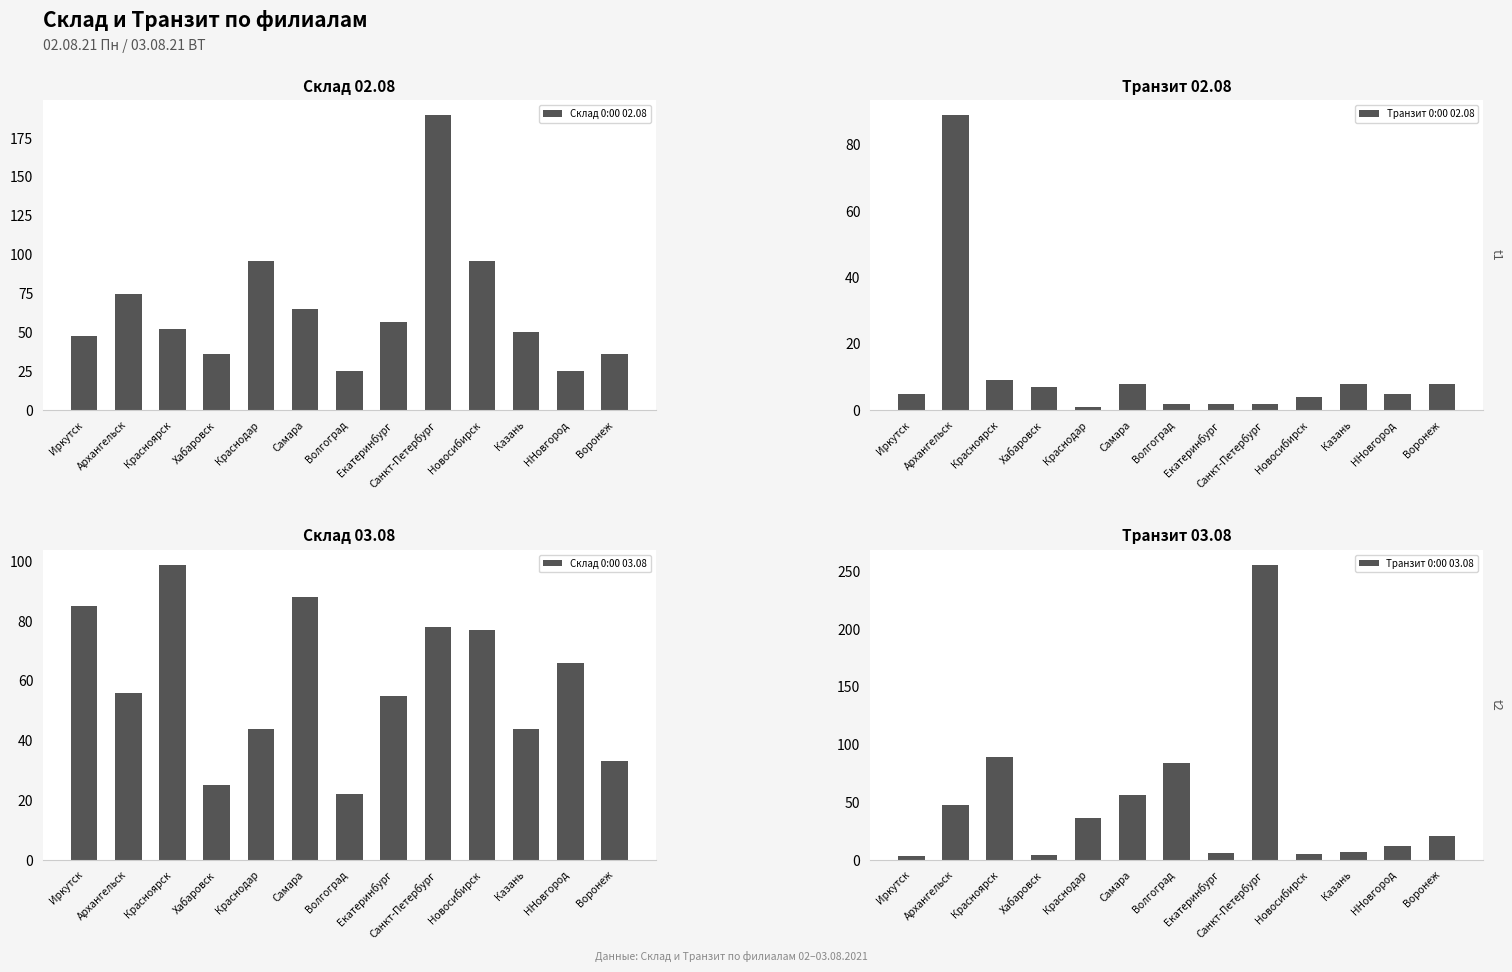

What is the difference between the highest and lowest values at Архангельск?

41